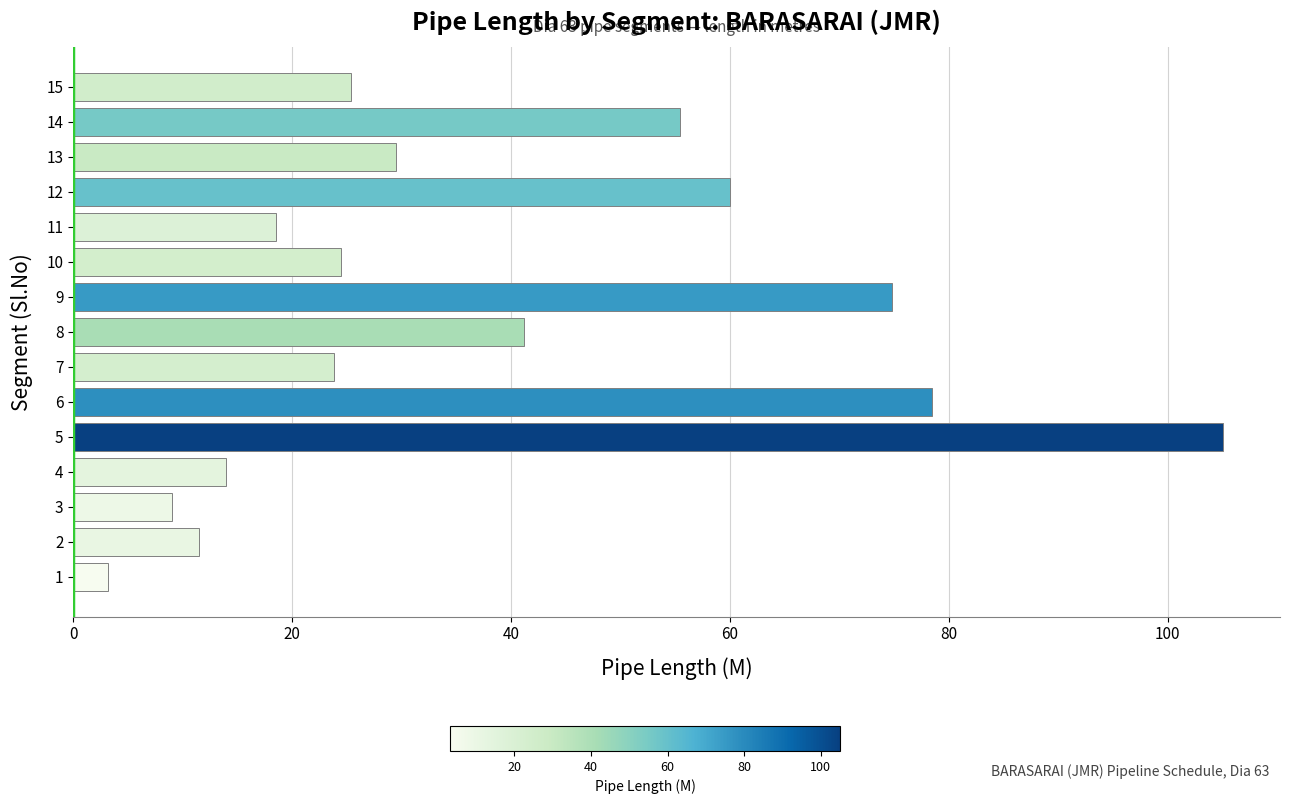

What is the sum of the values at 11 and 6?

97.0